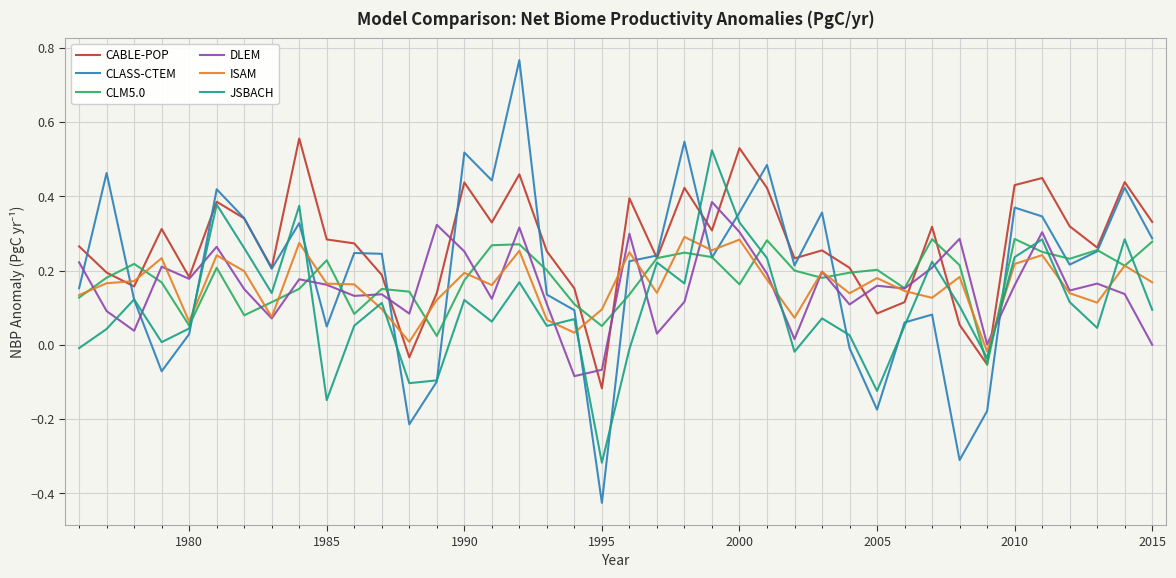

Does the chart display data point markers on the line(s)?

No